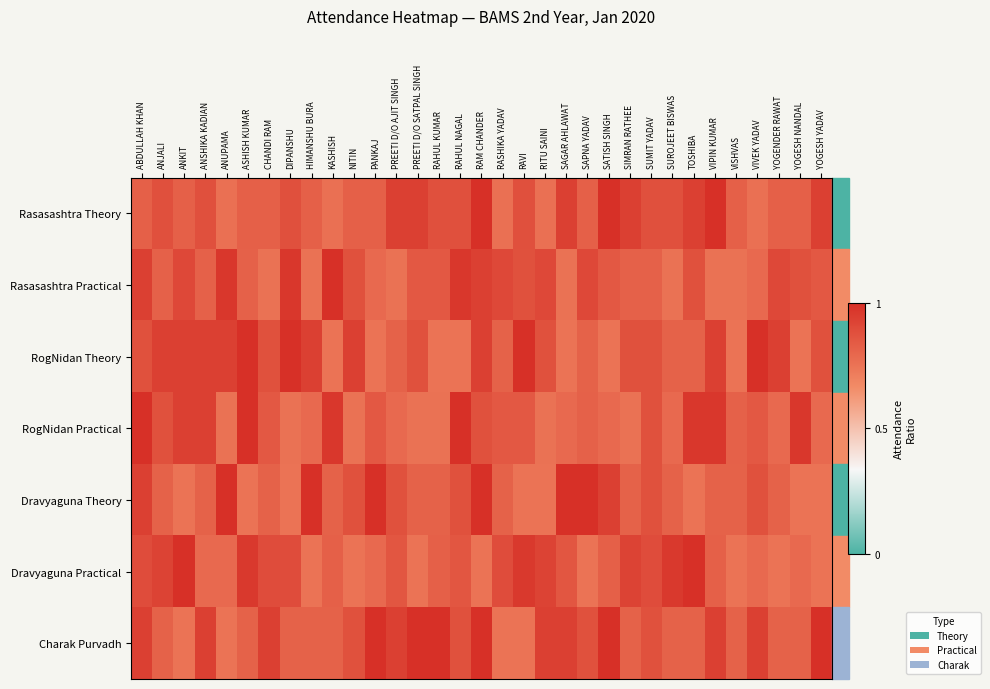

Reading right to left, transcribe all the data shown in this chart.

Rasasashtra Theory: YOGESH YADAV=0.9	YOGESH NANDAL=0.8	YOGENDER RAWAT=0.8	VIVEK YADAV=0.8	VISHVAS=0.8	VIPIN KUMAR=1.0	TOSHIBA=0.9	SUROJEET BISWAS=0.9	SUMIT YADAV=0.9	SIMRAN RATHEE=0.9	SATISH SINGH=1.0	SAPNA YADAV=0.8	SAGAR AHLAWAT=0.9	RITU SAINI=0.8	RAVI=0.9	RASHIKA YADAV=0.8	RAM CHANDER=1.0	RAHUL NAGAL=0.9	RAHUL KUMAR=0.9	PREETI D/O SATPAL SINGH=0.9	PREETI D/O AJIT SINGH=0.9	PANKAJ=0.8	NITIN=0.8	KASHISH=0.8	HIMANSHU BURA=0.8	DIPANSHU=0.9	CHANDI RAM=0.8	ASHISH KUMAR=0.8	ANUPAMA=0.8	ANSHIKA KADIAN=0.9	ANKIT=0.8	ANJALI=0.9	ABDULLAH KHAN=0.8
Rasasashtra Practical: YOGESH YADAV=0.8	YOGESH NANDAL=0.9	YOGENDER RAWAT=0.9	VIVEK YADAV=0.8	VISHVAS=0.8	VIPIN KUMAR=0.8	TOSHIBA=0.9	SUROJEET BISWAS=0.8	SUMIT YADAV=0.8	SIMRAN RATHEE=0.8	SATISH SINGH=0.8	SAPNA YADAV=0.9	SAGAR AHLAWAT=0.8	RITU SAINI=0.9	RAVI=0.9	RASHIKA YADAV=0.9	RAM CHANDER=0.9	RAHUL NAGAL=1.0	RAHUL KUMAR=0.8	PREETI D/O SATPAL SINGH=0.8	PREETI D/O AJIT SINGH=0.8	PANKAJ=0.8	NITIN=0.9	KASHISH=1.0	HIMANSHU BURA=0.8	DIPANSHU=1.0	CHANDI RAM=0.8	ASHISH KUMAR=0.8	ANUPAMA=1.0	ANSHIKA KADIAN=0.8	ANKIT=0.9	ANJALI=0.8	ABDULLAH KHAN=0.9
RogNidan Theory: YOGESH YADAV=0.9	YOGESH NANDAL=0.8	YOGENDER RAWAT=0.9	VIVEK YADAV=1.0	VISHVAS=0.8	VIPIN KUMAR=0.9	TOSHIBA=0.8	SUROJEET BISWAS=0.8	SUMIT YADAV=0.9	SIMRAN RATHEE=0.9	SATISH SINGH=0.8	SAPNA YADAV=0.8	SAGAR AHLAWAT=0.8	RITU SAINI=0.9	RAVI=1.0	RASHIKA YADAV=0.8	RAM CHANDER=0.9	RAHUL NAGAL=0.8	RAHUL KUMAR=0.8	PREETI D/O SATPAL SINGH=0.9	PREETI D/O AJIT SINGH=0.8	PANKAJ=0.8	NITIN=0.9	KASHISH=0.8	HIMANSHU BURA=0.9	DIPANSHU=1.0	CHANDI RAM=0.9	ASHISH KUMAR=1.0	ANUPAMA=0.9	ANSHIKA KADIAN=0.9	ANKIT=0.9	ANJALI=0.9	ABDULLAH KHAN=0.9
RogNidan Practical: YOGESH YADAV=0.8	YOGESH NANDAL=1.0	YOGENDER RAWAT=0.8	VIVEK YADAV=0.8	VISHVAS=0.8	VIPIN KUMAR=1.0	TOSHIBA=1.0	SUROJEET BISWAS=0.8	SUMIT YADAV=0.9	SIMRAN RATHEE=0.8	SATISH SINGH=0.8	SAPNA YADAV=0.8	SAGAR AHLAWAT=0.8	RITU SAINI=0.8	RAVI=0.8	RASHIKA YADAV=0.8	RAM CHANDER=0.9	RAHUL NAGAL=1.0	RAHUL KUMAR=0.8	PREETI D/O SATPAL SINGH=0.8	PREETI D/O AJIT SINGH=0.8	PANKAJ=0.8	NITIN=0.8	KASHISH=1.0	HIMANSHU BURA=0.8	DIPANSHU=0.8	CHANDI RAM=0.8	ASHISH KUMAR=1.0	ANUPAMA=0.8	ANSHIKA KADIAN=0.9	ANKIT=0.9	ANJALI=0.9	ABDULLAH KHAN=1.0
Dravyaguna Theory: YOGESH YADAV=0.8	YOGESH NANDAL=0.8	YOGENDER RAWAT=0.8	VIVEK YADAV=0.9	VISHVAS=0.8	VIPIN KUMAR=0.8	TOSHIBA=0.8	SUROJEET BISWAS=0.8	SUMIT YADAV=0.9	SIMRAN RATHEE=0.8	SATISH SINGH=0.9	SAPNA YADAV=1.0	SAGAR AHLAWAT=1.0	RITU SAINI=0.8	RAVI=0.8	RASHIKA YADAV=0.8	RAM CHANDER=1.0	RAHUL NAGAL=0.9	RAHUL KUMAR=0.8	PREETI D/O SATPAL SINGH=0.8	PREETI D/O AJIT SINGH=0.9	PANKAJ=1.0	NITIN=0.9	KASHISH=0.8	HIMANSHU BURA=1.0	DIPANSHU=0.8	CHANDI RAM=0.8	ASHISH KUMAR=0.8	ANUPAMA=1.0	ANSHIKA KADIAN=0.8	ANKIT=0.8	ANJALI=0.8	ABDULLAH KHAN=0.9
Dravyaguna Practical: YOGESH YADAV=0.8	YOGESH NANDAL=0.8	YOGENDER RAWAT=0.8	VIVEK YADAV=0.8	VISHVAS=0.8	VIPIN KUMAR=0.8	TOSHIBA=1.0	SUROJEET BISWAS=1.0	SUMIT YADAV=0.9	SIMRAN RATHEE=0.9	SATISH SINGH=0.8	SAPNA YADAV=0.8	SAGAR AHLAWAT=0.9	RITU SAINI=0.9	RAVI=1.0	RASHIKA YADAV=0.9	RAM CHANDER=0.8	RAHUL NAGAL=0.9	RAHUL KUMAR=0.8	PREETI D/O SATPAL SINGH=0.8	PREETI D/O AJIT SINGH=0.9	PANKAJ=0.8	NITIN=0.8	KASHISH=0.8	HIMANSHU BURA=0.8	DIPANSHU=0.9	CHANDI RAM=0.9	ASHISH KUMAR=1.0	ANUPAMA=0.8	ANSHIKA KADIAN=0.8	ANKIT=1.0	ANJALI=0.9	ABDULLAH KHAN=0.9
Charak Purvadh: YOGESH YADAV=1.0	YOGESH NANDAL=0.8	YOGENDER RAWAT=0.8	VIVEK YADAV=0.9	VISHVAS=0.8	VIPIN KUMAR=0.9	TOSHIBA=0.8	SUROJEET BISWAS=0.8	SUMIT YADAV=0.9	SIMRAN RATHEE=0.8	SATISH SINGH=1.0	SAPNA YADAV=0.9	SAGAR AHLAWAT=0.9	RITU SAINI=0.9	RAVI=0.8	RASHIKA YADAV=0.8	RAM CHANDER=1.0	RAHUL NAGAL=0.9	RAHUL KUMAR=1.0	PREETI D/O SATPAL SINGH=1.0	PREETI D/O AJIT SINGH=0.9	PANKAJ=1.0	NITIN=0.9	KASHISH=0.8	HIMANSHU BURA=0.8	DIPANSHU=0.8	CHANDI RAM=0.9	ASHISH KUMAR=0.8	ANUPAMA=0.8	ANSHIKA KADIAN=0.9	ANKIT=0.8	ANJALI=0.8	ABDULLAH KHAN=0.9